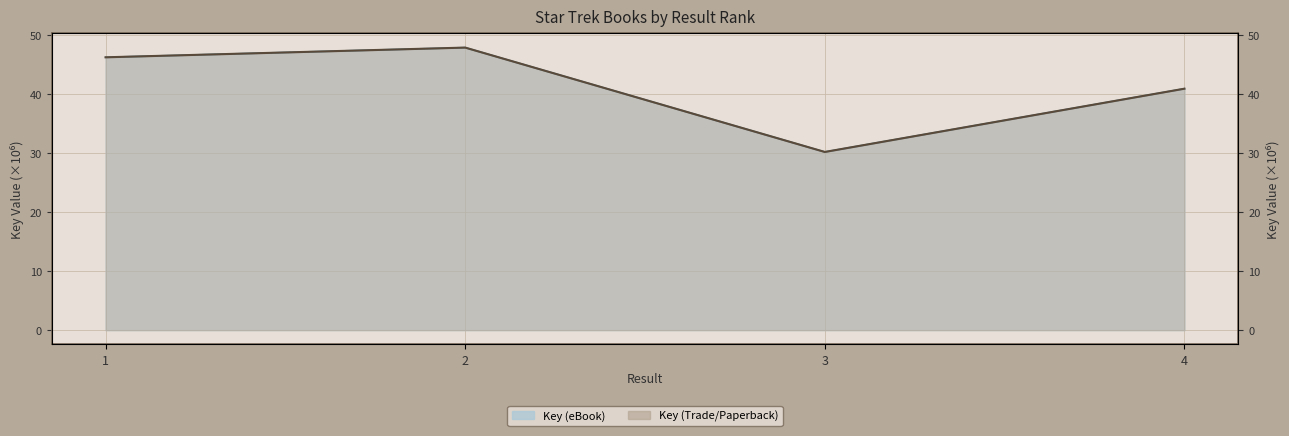

Reading left to right, transcribe all the data shown in this chart.

Key (eBook): 1=46.3	2=47.9	3=30.2	4=41.0
Key (Trade/Paperback): 1=46.3	2=47.9	3=30.2	4=41.0